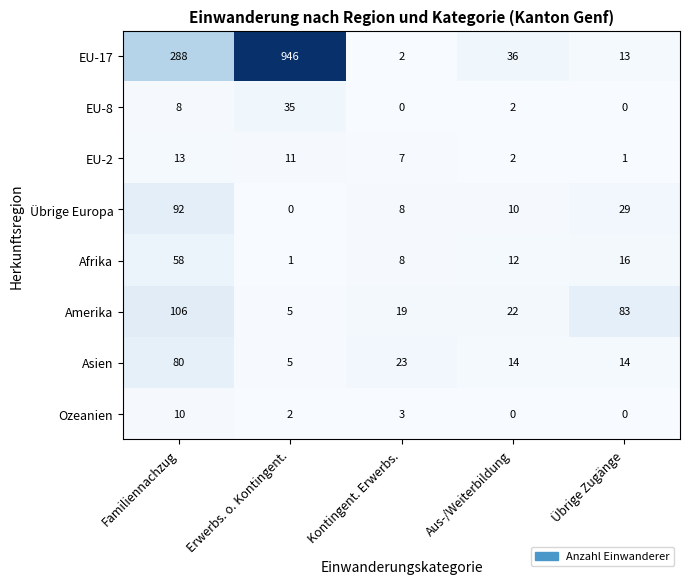

What is the minimum value for Amerika?

5